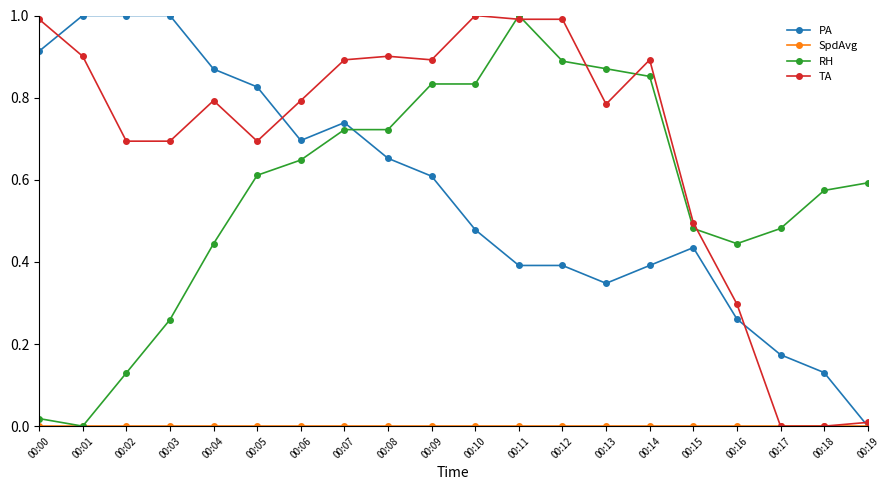

Where is the first local maximum for TA?

00:04